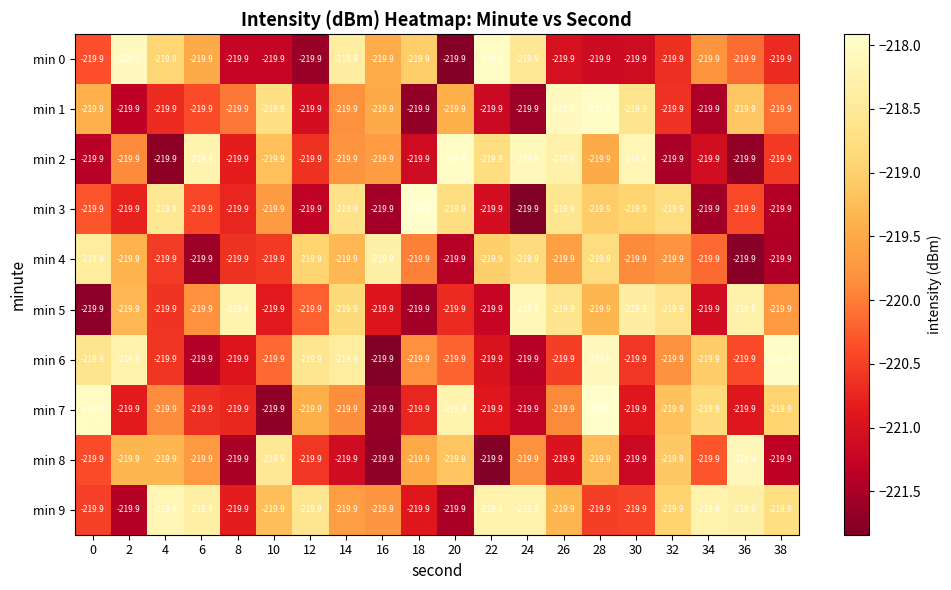

Reading left to right, list all the values displayed in this chart.

min 0: 0=-219.9	2=-219.9	4=-219.9	6=-219.9	8=-219.9	10=-219.9	12=-219.9	14=-219.9	16=-219.9	18=-219.9	20=-219.9	22=-219.9	24=-219.9	26=-219.9	28=-219.9	30=-219.9	32=-219.9	34=-219.9	36=-219.9	38=-219.9
min 1: 0=-219.9	2=-219.9	4=-219.9	6=-219.9	8=-219.9	10=-219.9	12=-219.9	14=-219.9	16=-219.9	18=-219.9	20=-219.9	22=-219.9	24=-219.9	26=-219.9	28=-219.9	30=-219.9	32=-219.9	34=-219.9	36=-219.9	38=-219.9
min 2: 0=-219.9	2=-219.9	4=-219.9	6=-219.9	8=-219.9	10=-219.9	12=-219.9	14=-219.9	16=-219.9	18=-219.9	20=-219.9	22=-219.9	24=-219.9	26=-219.9	28=-219.9	30=-219.9	32=-219.9	34=-219.9	36=-219.9	38=-219.9
min 3: 0=-219.9	2=-219.9	4=-219.9	6=-219.9	8=-219.9	10=-219.9	12=-219.9	14=-219.9	16=-219.9	18=-219.9	20=-219.9	22=-219.9	24=-219.9	26=-219.9	28=-219.9	30=-219.9	32=-219.9	34=-219.9	36=-219.9	38=-219.9
min 4: 0=-219.9	2=-219.9	4=-219.9	6=-219.9	8=-219.9	10=-219.9	12=-219.9	14=-219.9	16=-219.9	18=-219.9	20=-219.9	22=-219.9	24=-219.9	26=-219.9	28=-219.9	30=-219.9	32=-219.9	34=-219.9	36=-219.9	38=-219.9
min 5: 0=-219.9	2=-219.9	4=-219.9	6=-219.9	8=-219.9	10=-219.9	12=-219.9	14=-219.9	16=-219.9	18=-219.9	20=-219.9	22=-219.9	24=-219.9	26=-219.9	28=-219.9	30=-219.9	32=-219.9	34=-219.9	36=-219.9	38=-219.9
min 6: 0=-219.9	2=-219.9	4=-219.9	6=-219.9	8=-219.9	10=-219.9	12=-219.9	14=-219.9	16=-219.9	18=-219.9	20=-219.9	22=-219.9	24=-219.9	26=-219.9	28=-219.9	30=-219.9	32=-219.9	34=-219.9	36=-219.9	38=-219.9
min 7: 0=-219.9	2=-219.9	4=-219.9	6=-219.9	8=-219.9	10=-219.9	12=-219.9	14=-219.9	16=-219.9	18=-219.9	20=-219.9	22=-219.9	24=-219.9	26=-219.9	28=-219.9	30=-219.9	32=-219.9	34=-219.9	36=-219.9	38=-219.9
min 8: 0=-219.9	2=-219.9	4=-219.9	6=-219.9	8=-219.9	10=-219.9	12=-219.9	14=-219.9	16=-219.9	18=-219.9	20=-219.9	22=-219.9	24=-219.9	26=-219.9	28=-219.9	30=-219.9	32=-219.9	34=-219.9	36=-219.9	38=-219.9
min 9: 0=-219.9	2=-219.9	4=-219.9	6=-219.9	8=-219.9	10=-219.9	12=-219.9	14=-219.9	16=-219.9	18=-219.9	20=-219.9	22=-219.9	24=-219.9	26=-219.9	28=-219.9	30=-219.9	32=-219.9	34=-219.9	36=-219.9	38=-219.9